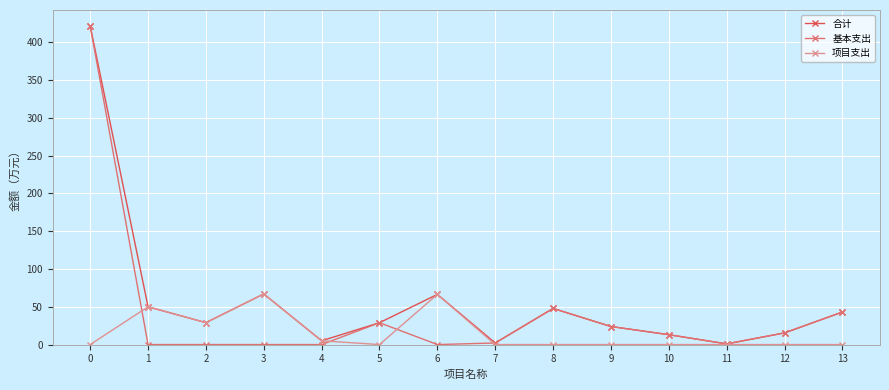

What is the difference between the 基本支出 values at 1 and 9?

23.9